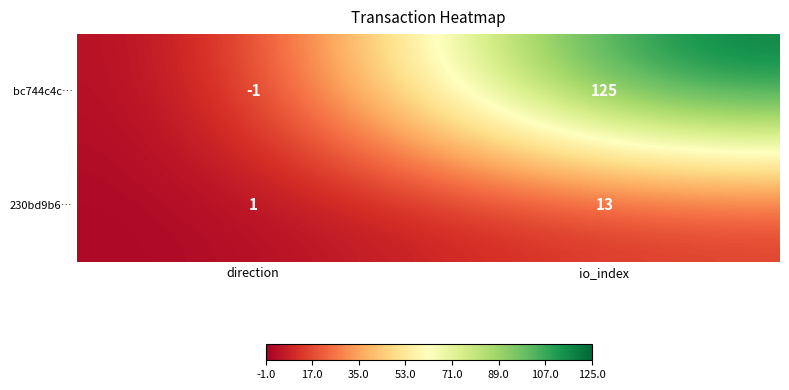

Which series has the widest spread of values?

bc744c4c…